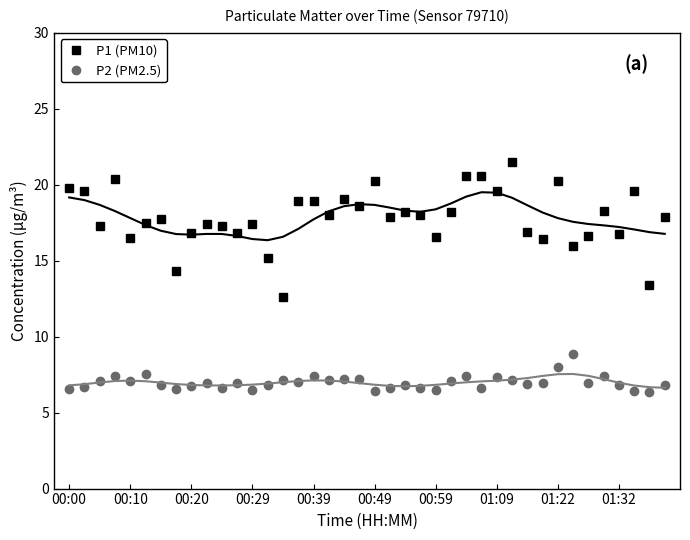

Count the number of data series in this chart.

2